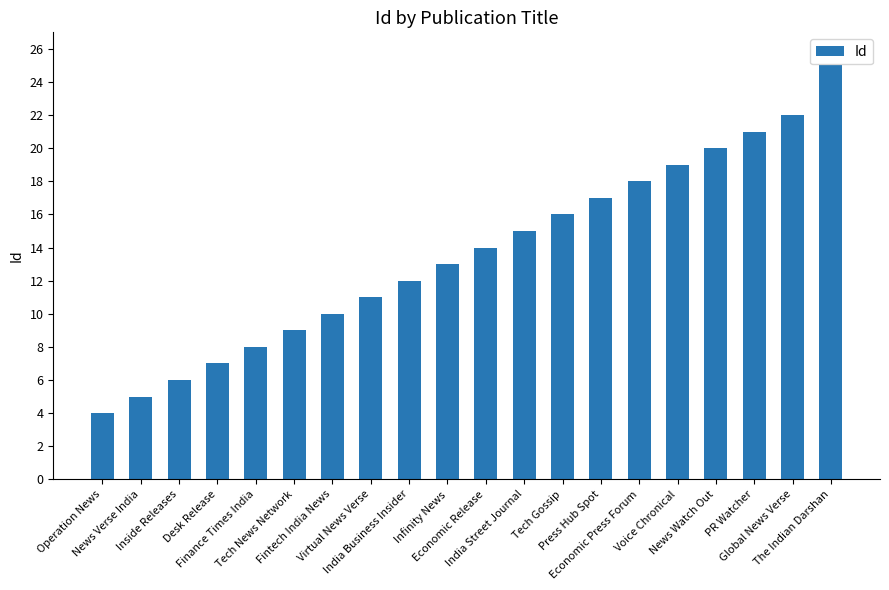

What is the smallest value displayed?

4